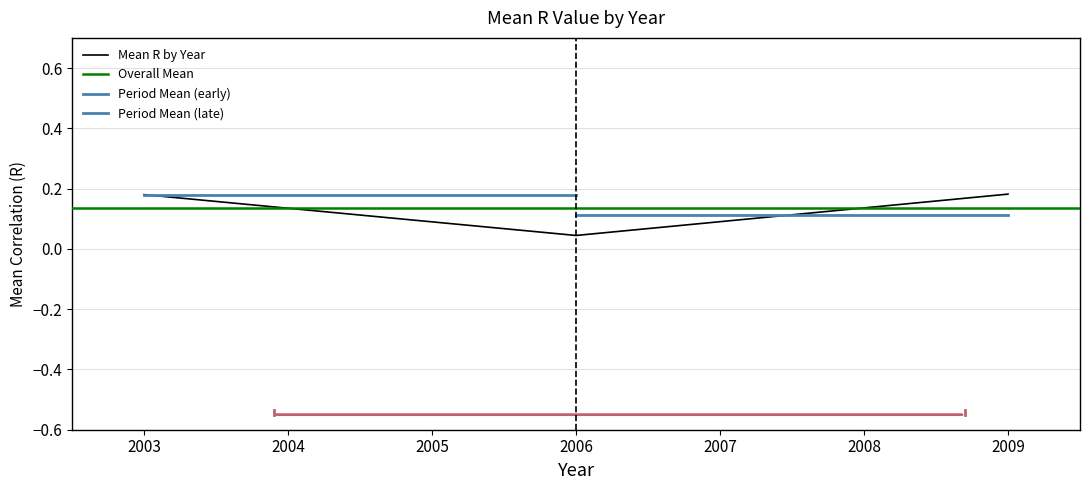

How many Mean R by Year values are between 0 and 1?

3